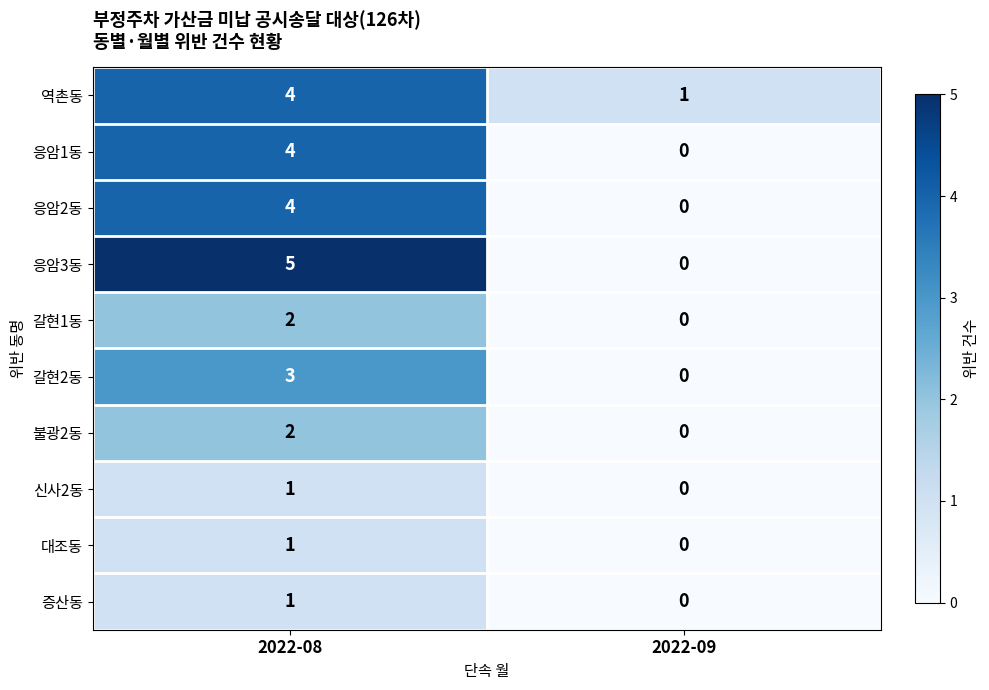

Reading left to right, what are all the values shown in this chart?

역촌동: 4	1
응암1동: 4	0
응암2동: 4	0
응암3동: 5	0
갈현1동: 2	0
갈현2동: 3	0
불광2동: 2	0
신사2동: 1	0
대조동: 1	0
증산동: 1	0